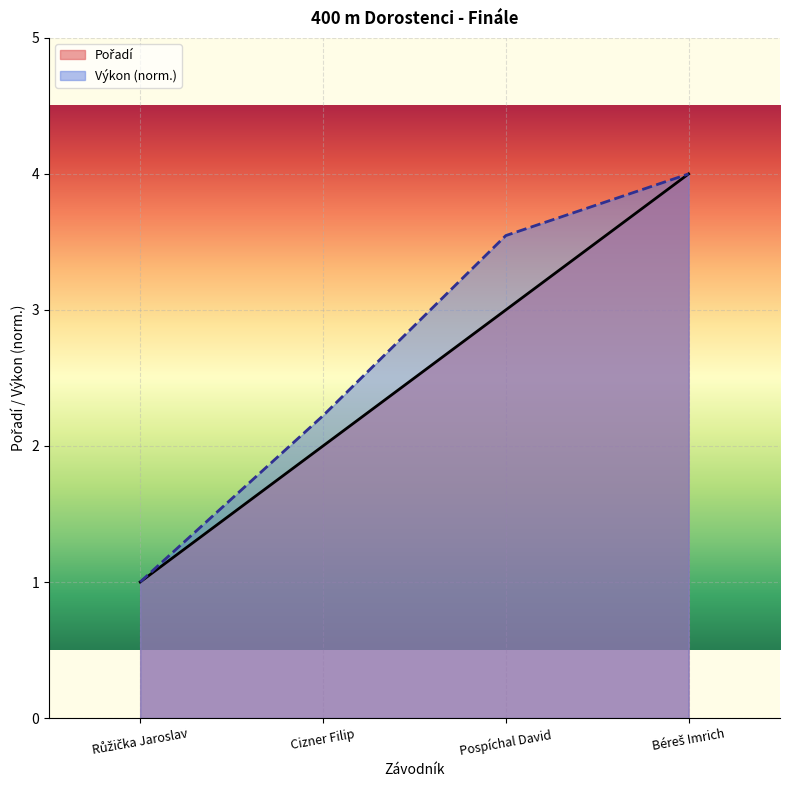

Rank the series by their maximum value, from lowest to highest.

Pořadí, Výkon